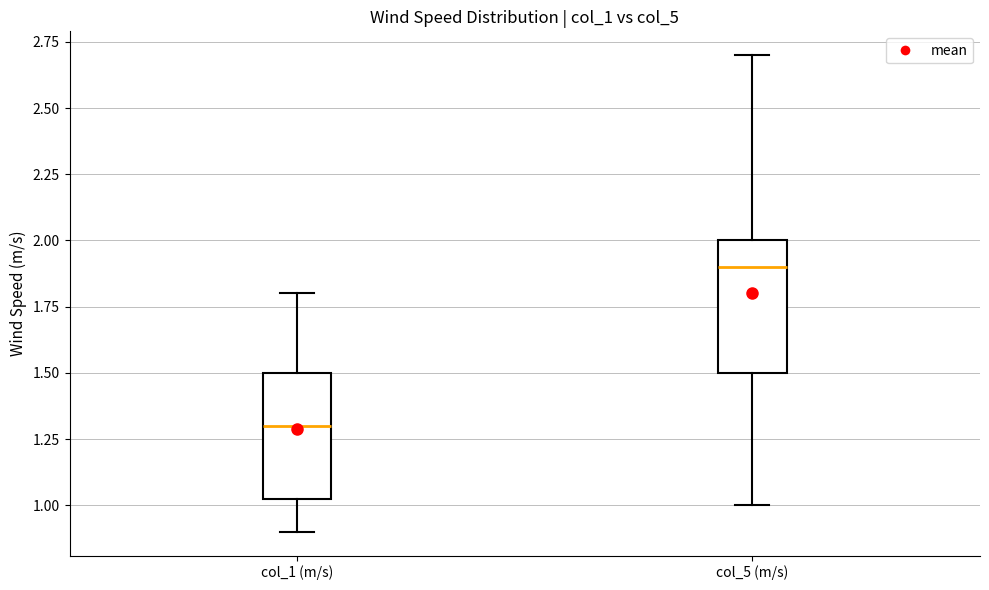

Which box's median line is the lowest?

col_1 (m/s)